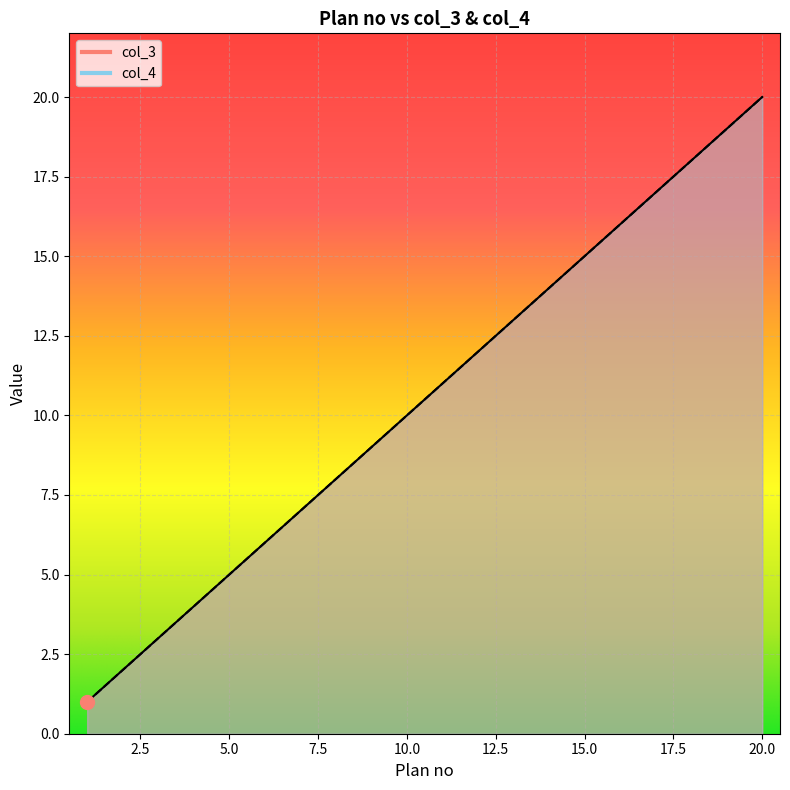

The col_3 series shows 11 at 18. True or false?

False